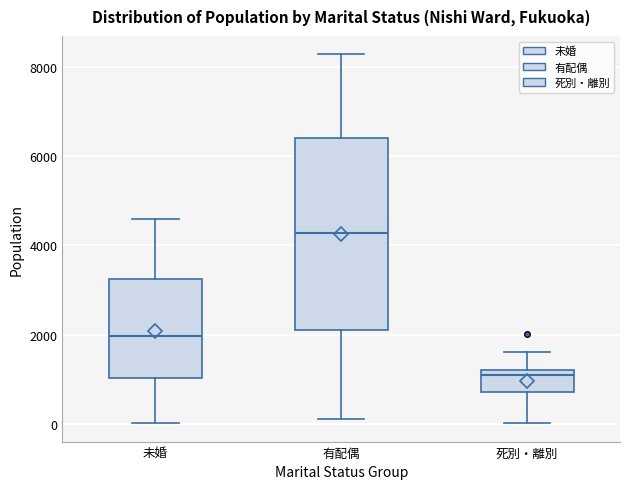

Reading left to right, transcribe this box plot: for each box, give where its median line is, the range the box spans, and where its two whiskers end, as read against the y-axis. The values are not printed on the chart, so give them approximately, as read against the axis.

未婚: median 2000, box 1000 to 3200, whiskers 0 to 4600
有配偶: median 4200, box 2200 to 6400, whiskers 200 to 8200
死別・離別: median 1000, box 800 to 1200, whiskers 0 to 1600